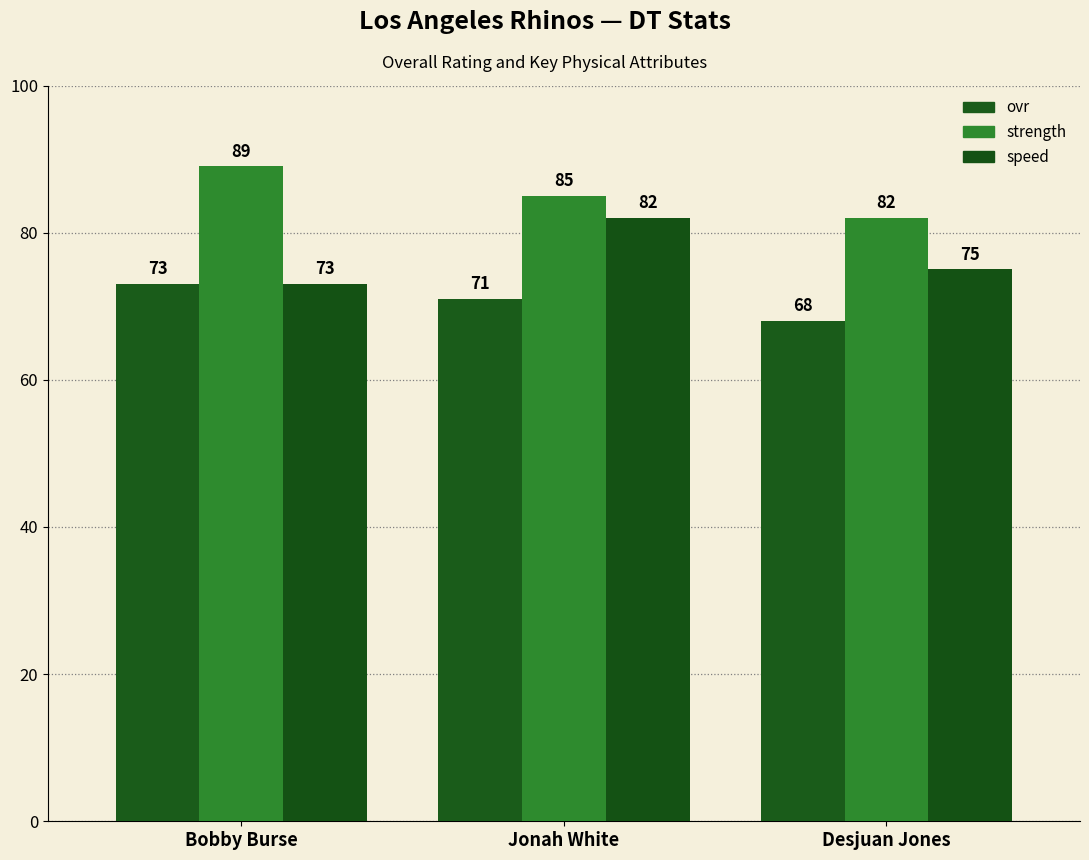

At which category is the sum across all series the highest?

Jonah White